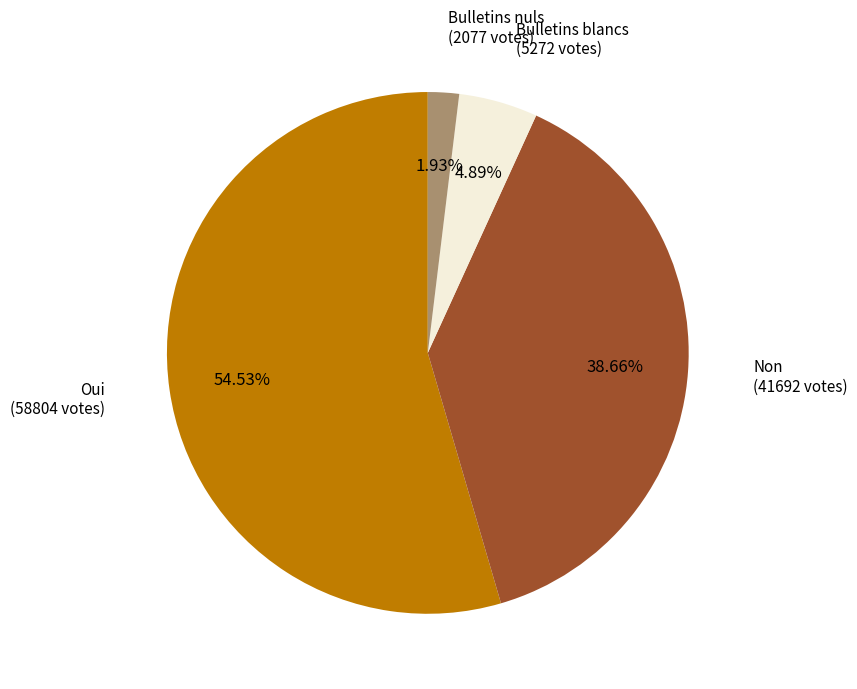

Is there a majority slice in this chart?

Yes